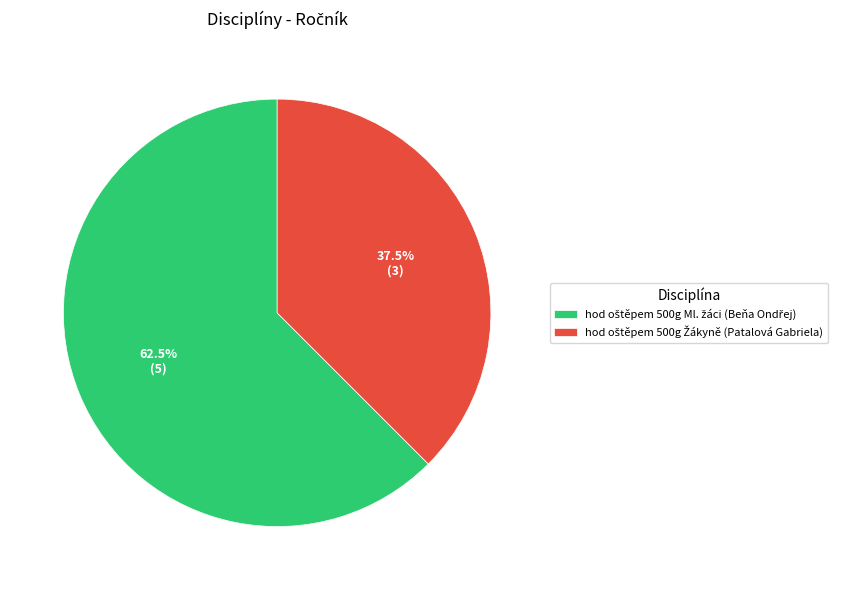

Does any single category account for the majority?

Yes